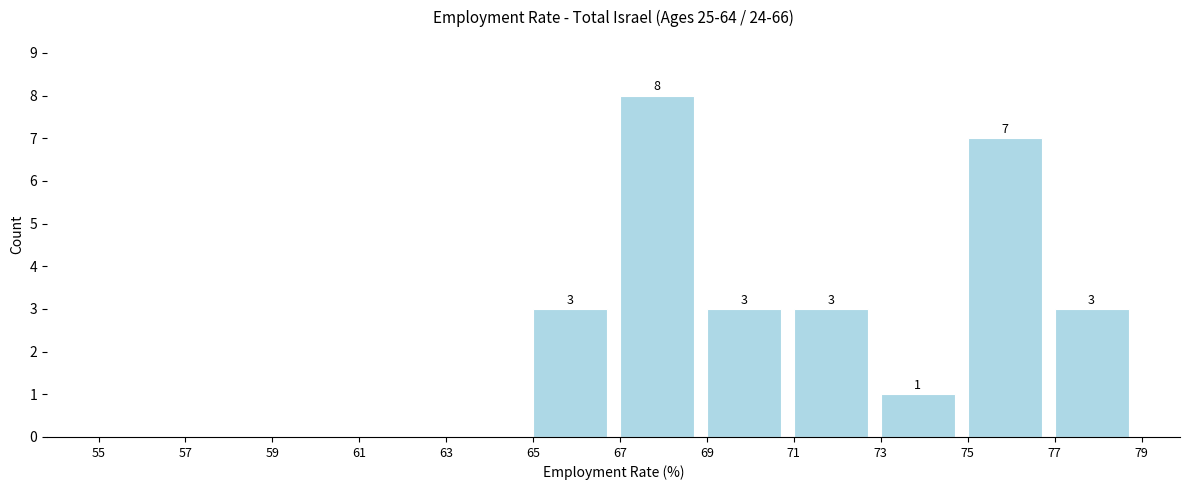

Which range on the x-axis has the tallest bar?

67 to 69